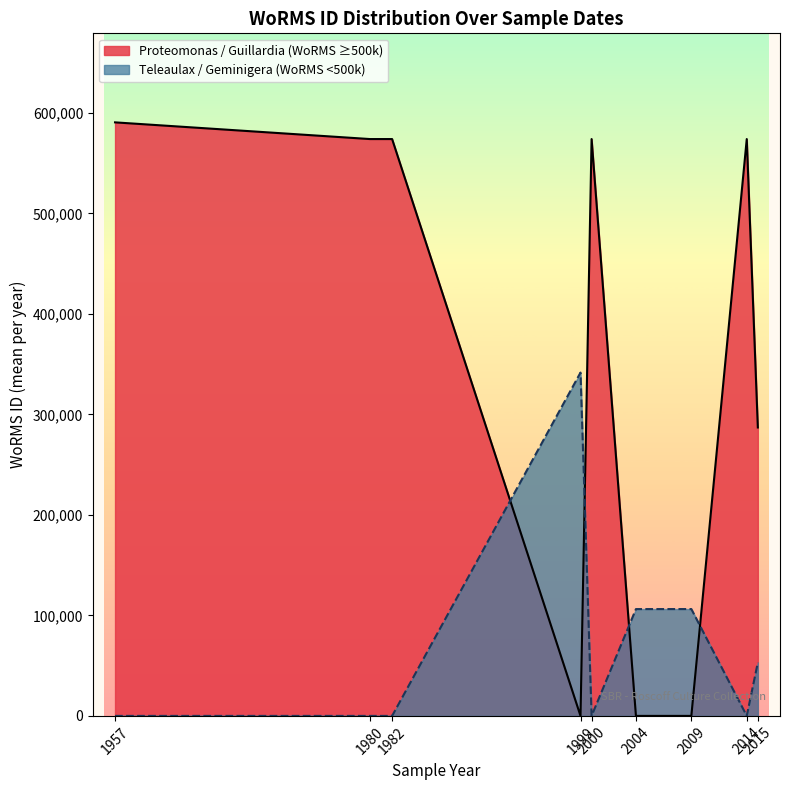

Rank the series by their maximum value, from lowest to highest.

Teleaulax / Geminigera (WoRMS <500k), Proteomonas / Guillardia (WoRMS ≥500k)